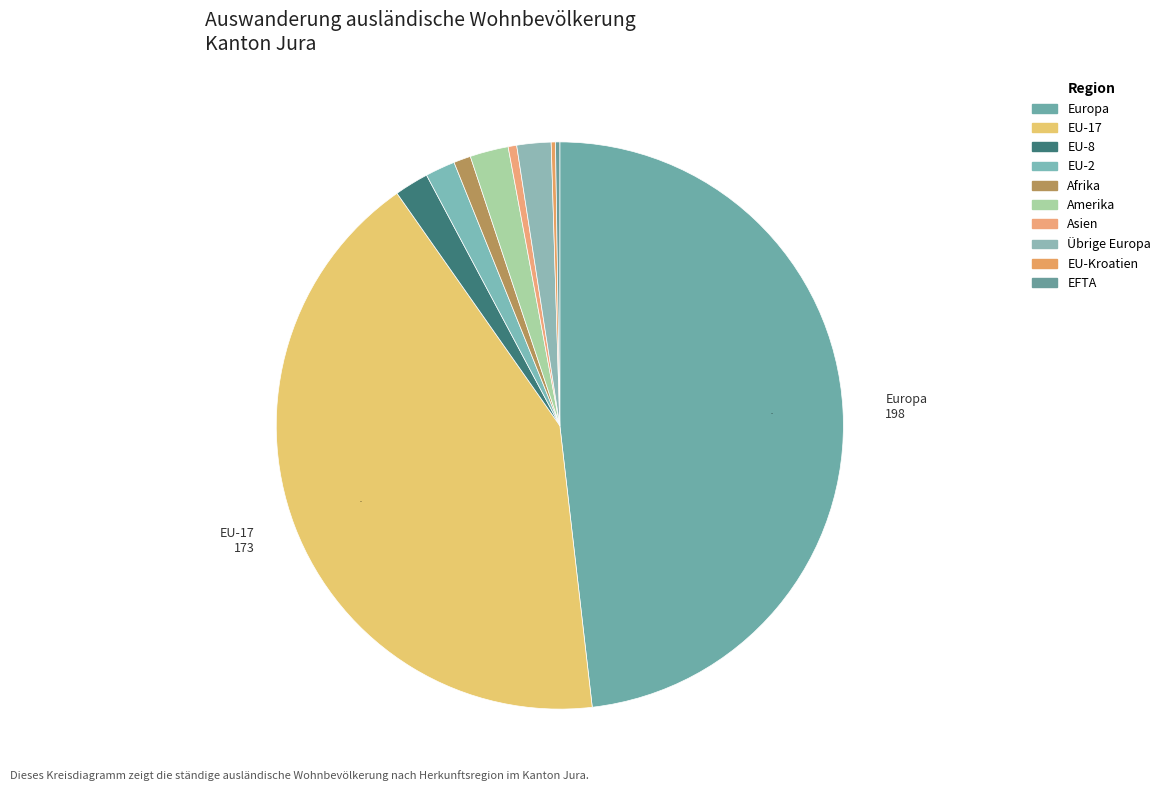

Count the number of slices in the pie.

10